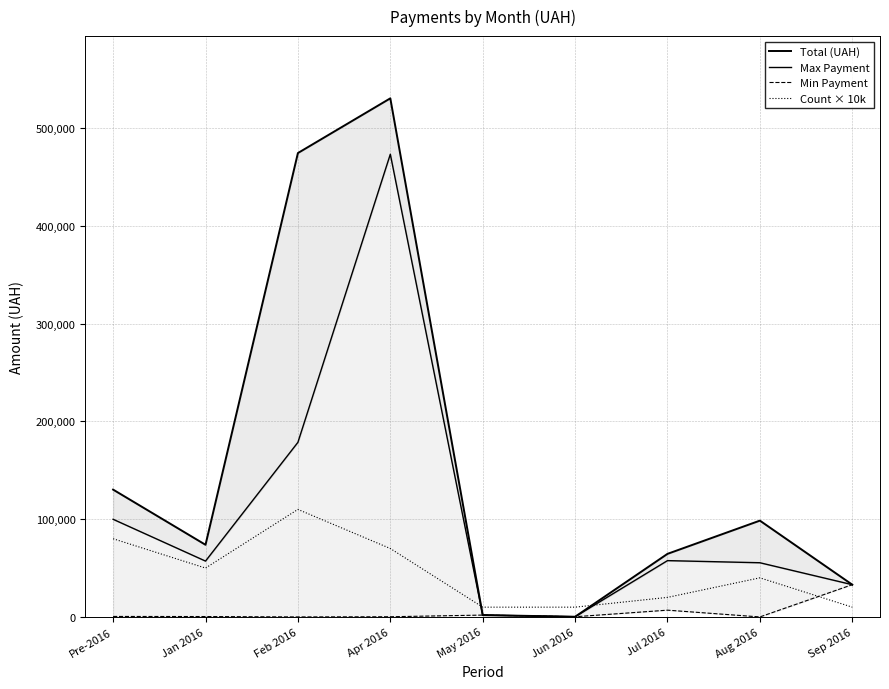

What is the value of the Max Payment point at the 9th from the left?

33000.0